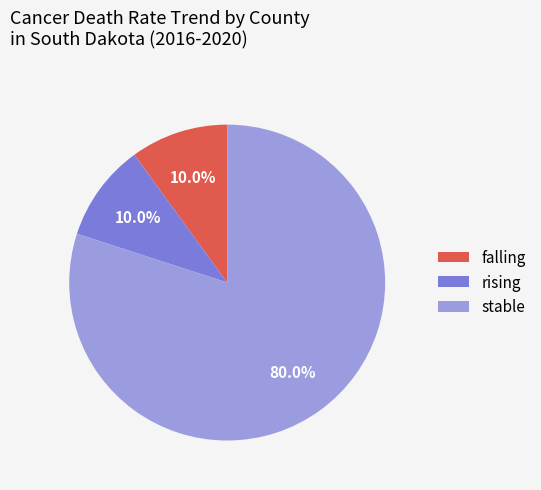

What is the majority slice?

stable